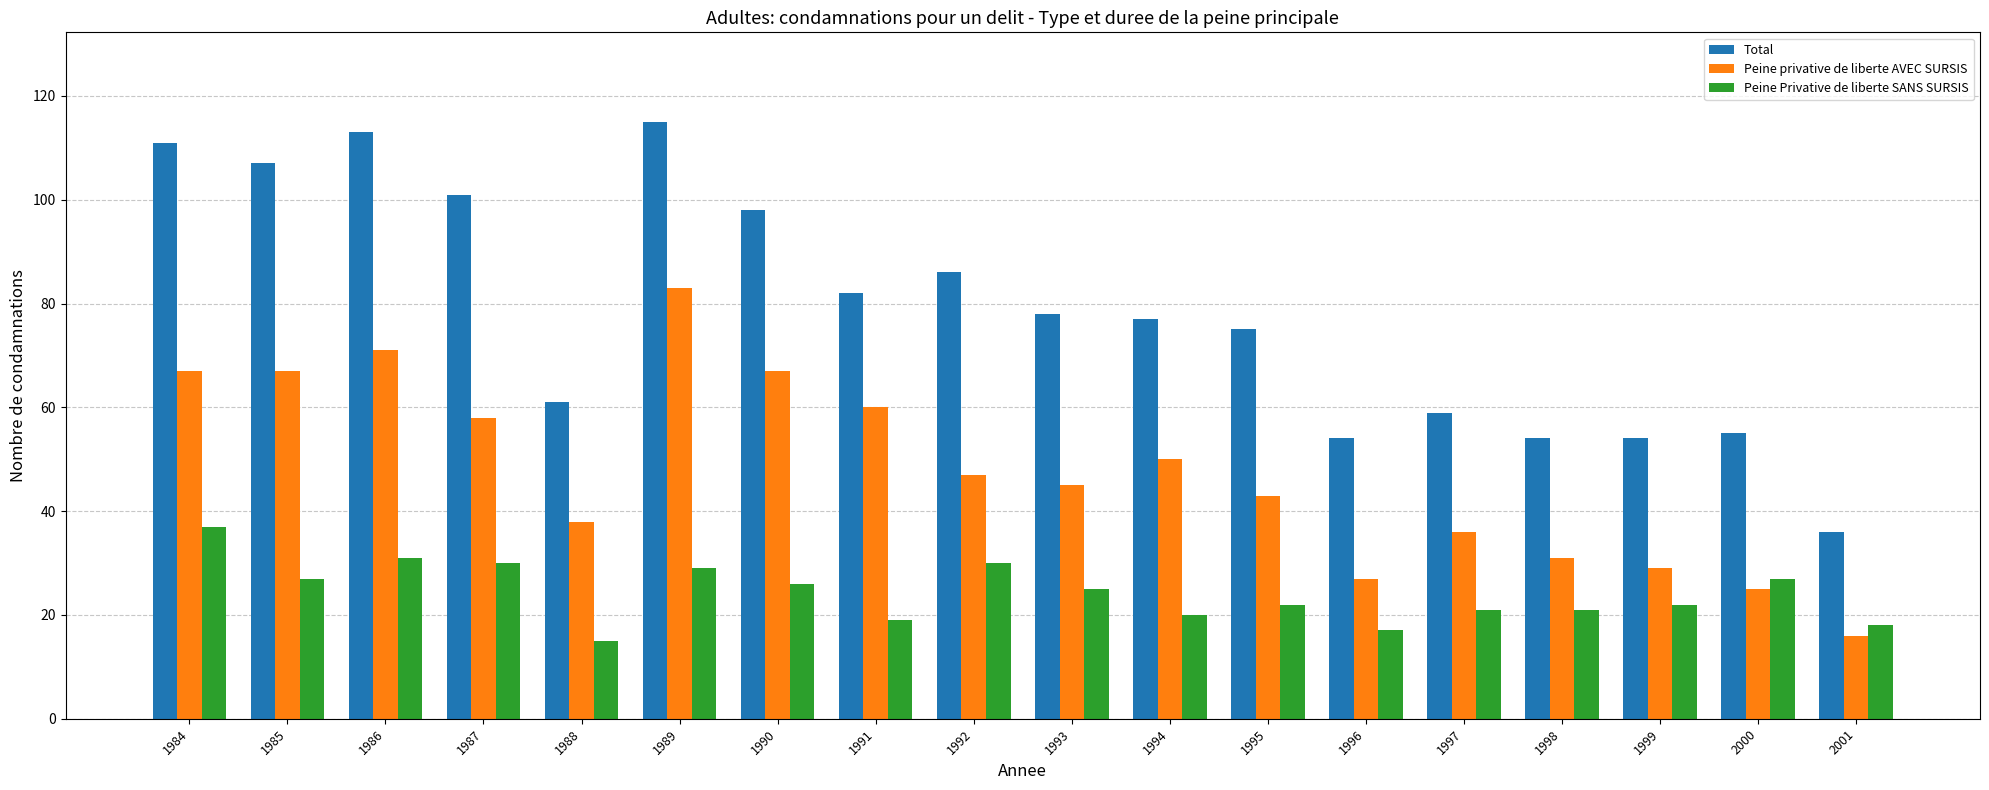

Count the number of categories in the chart.

18